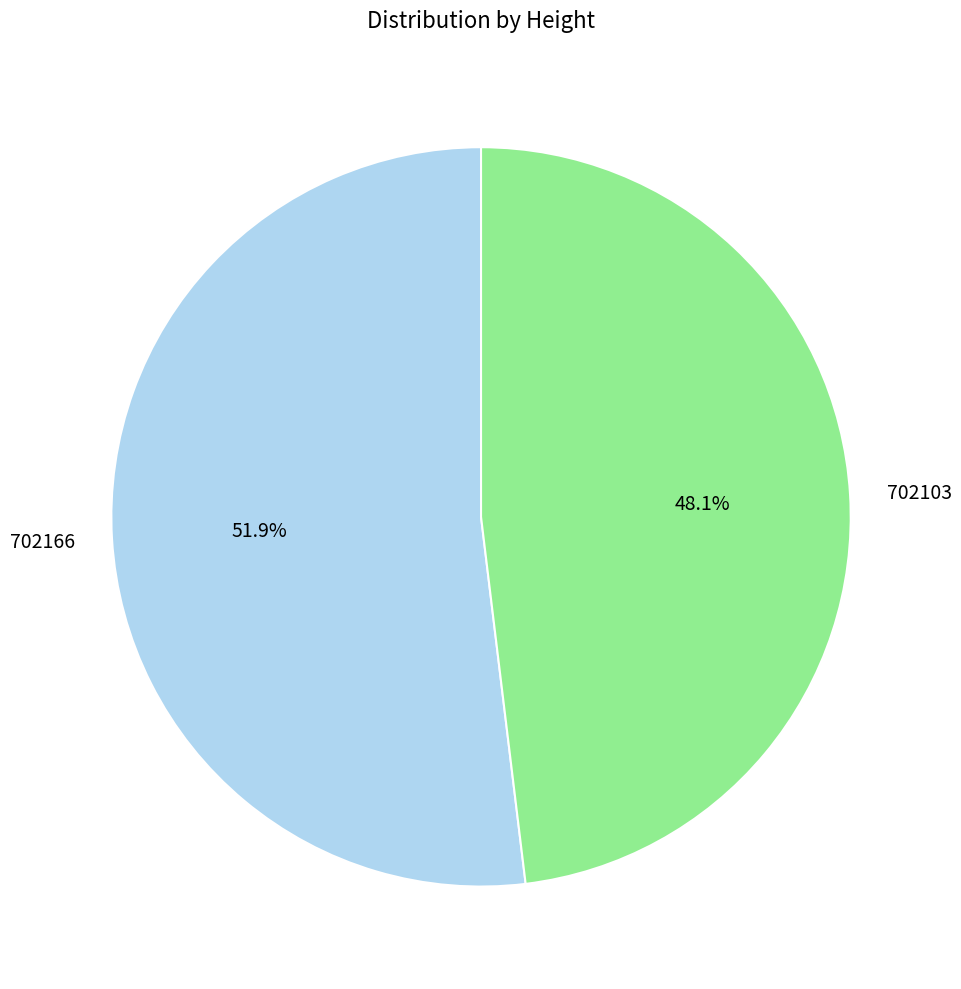

Which has a higher value, 702166 or 702103?

702166